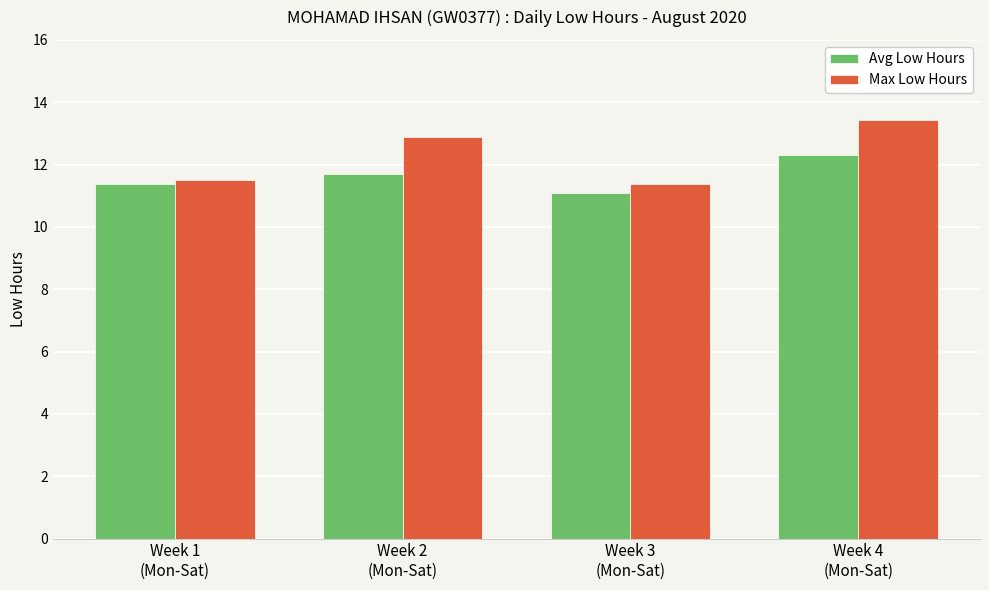

The value of Avg Low Hours at Week 1
(Mon-Sat) is 11.4. True or false?

True